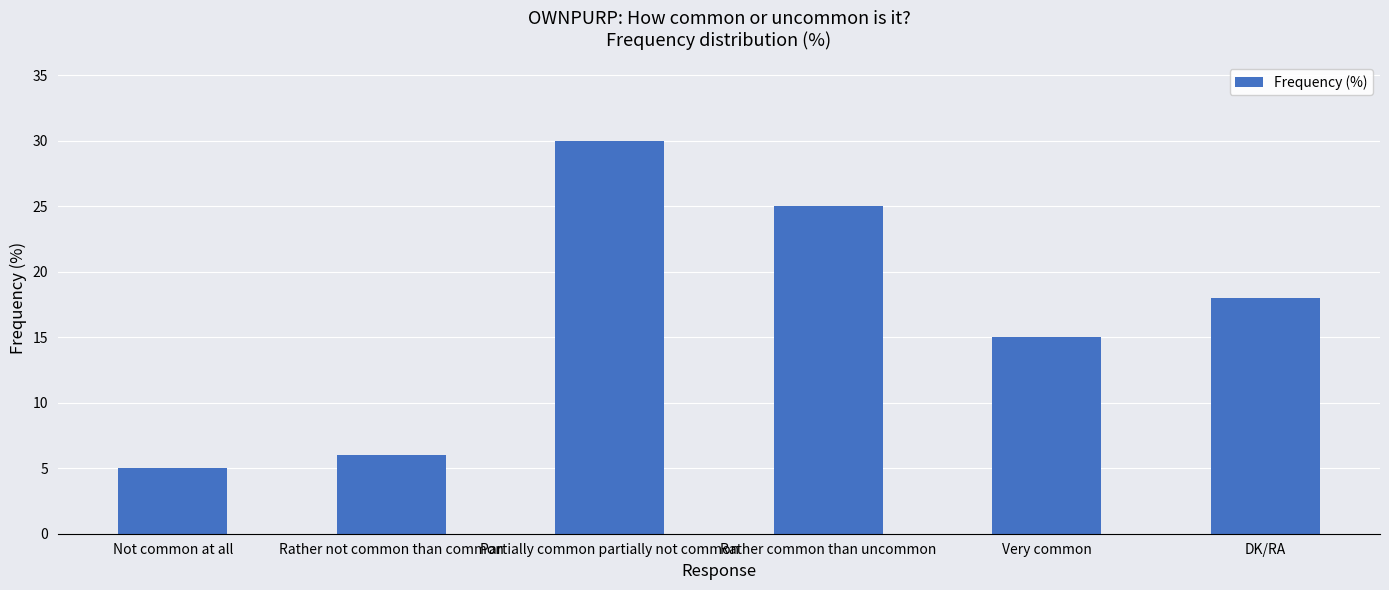

What is the label of the 5th bar from the right?

Rather not common than common